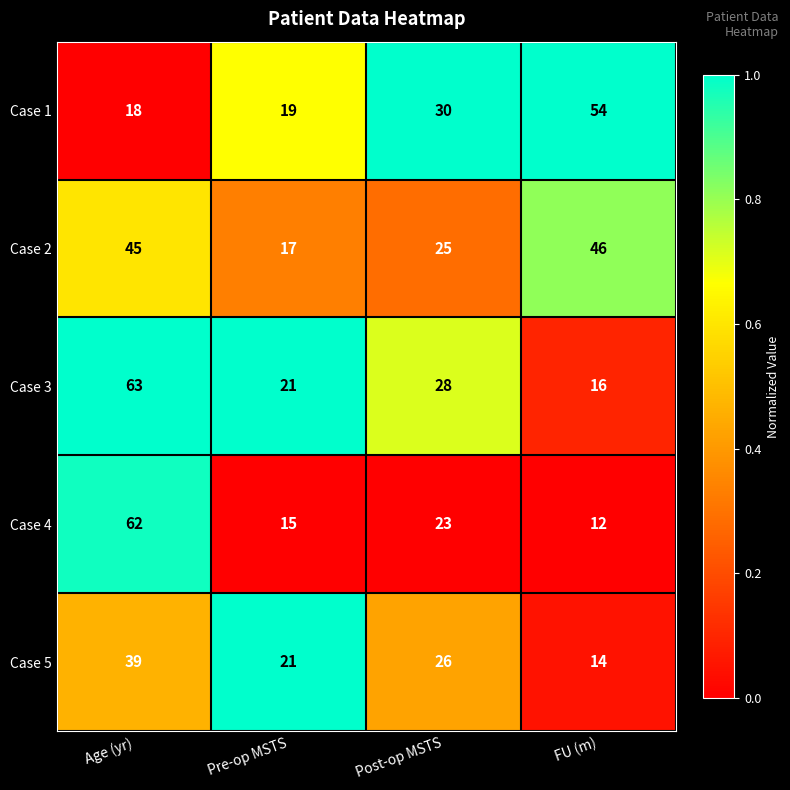

What is the total value across all series at FU (m)?

142